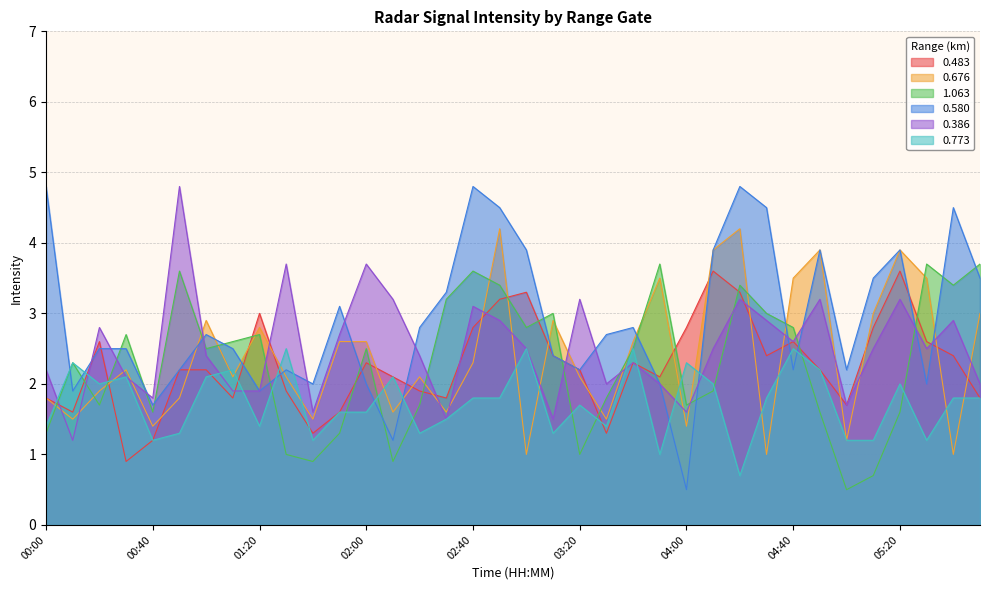

What position from the right is 05:10?

5